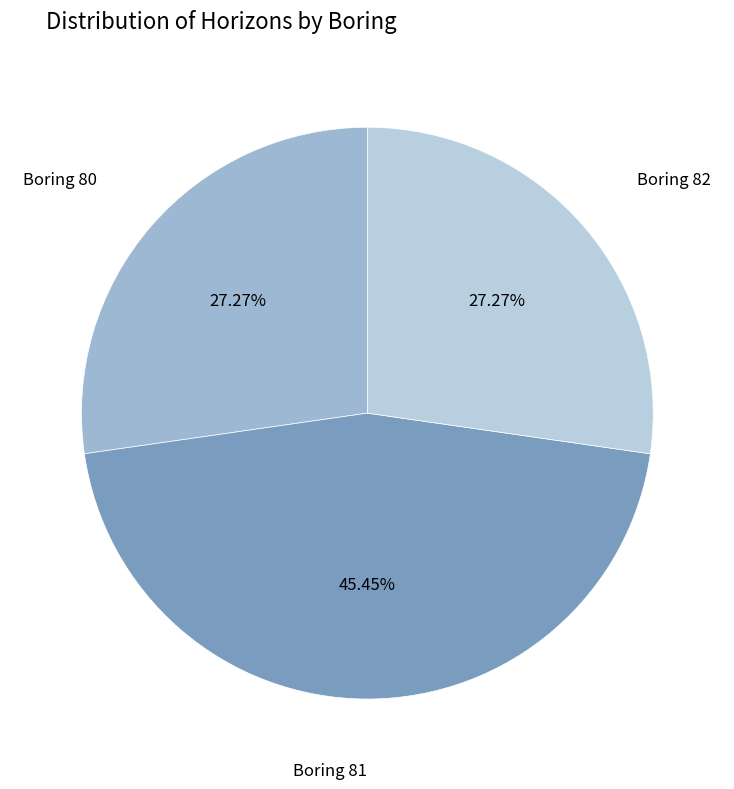

How many segments does this pie chart have?

3